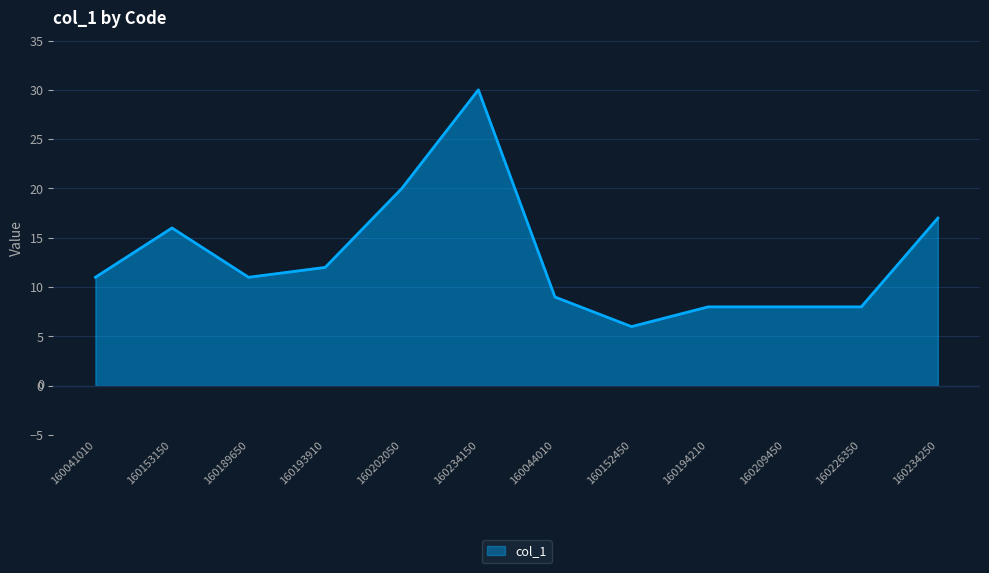

At which category does the data reach its first local peak?

160153150